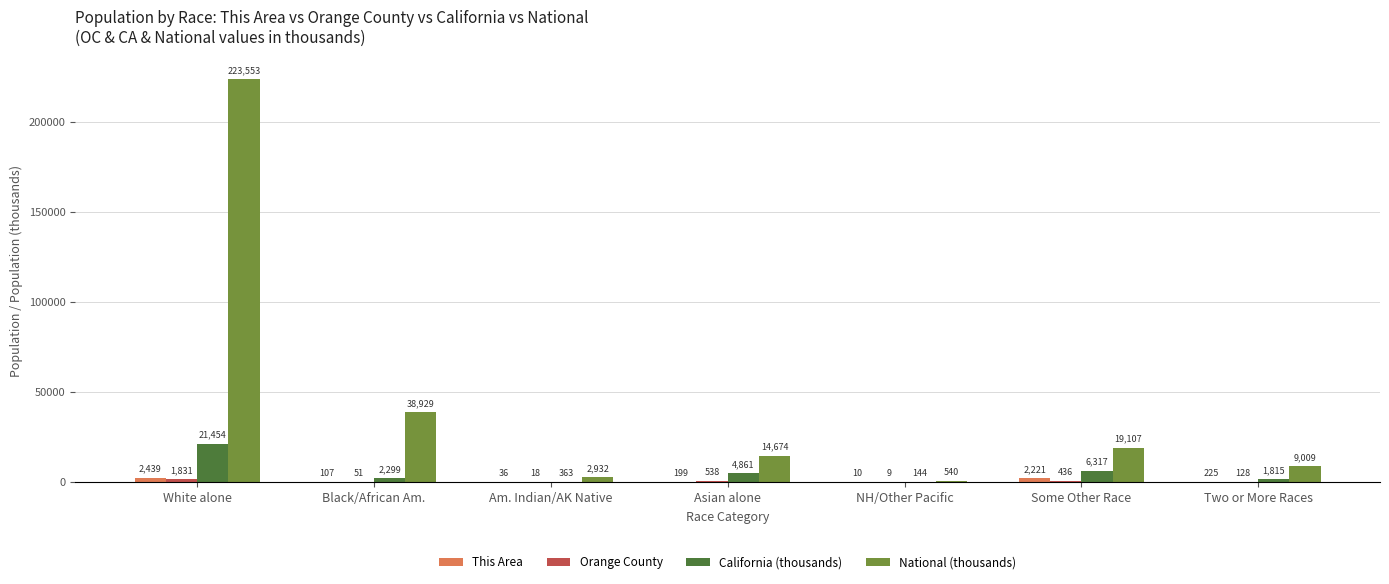

At which category is the sum across all series the highest?

White alone